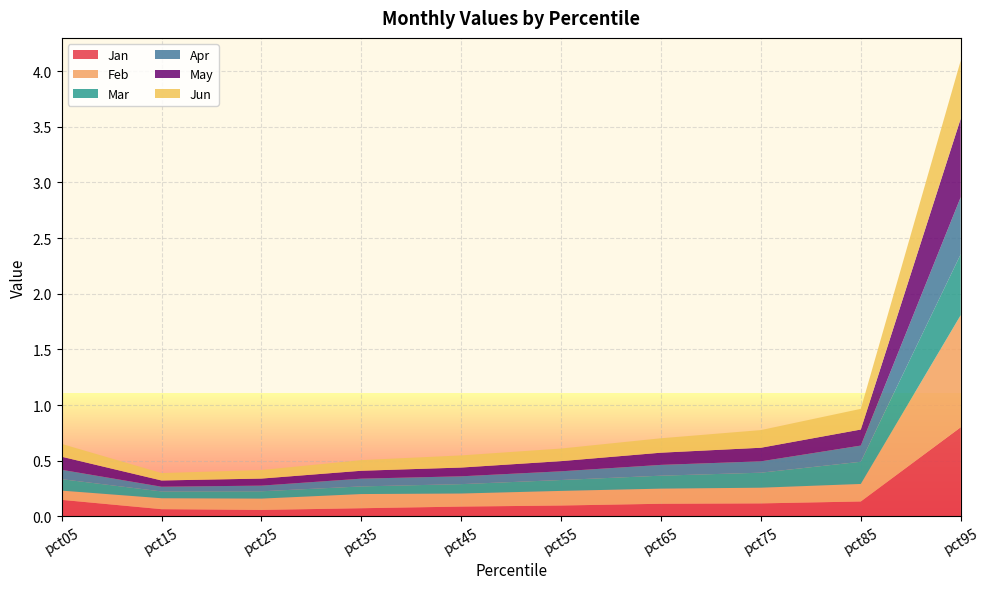

Reading right to left, extract all data points from this chart.

Jan: 0.8	0.1	0.1	0.1	0.1	0.1	0.1	0.1	0.1	0.1
Feb: 1.0	0.2	0.1	0.1	0.1	0.1	0.1	0.1	0.1	0.1
Mar: 0.5	0.2	0.1	0.1	0.1	0.1	0.1	0.1	0.1	0.1
Apr: 0.5	0.1	0.1	0.1	0.1	0.1	0.1	0.1	0.0	0.1
May: 0.7	0.1	0.1	0.1	0.1	0.1	0.1	0.1	0.1	0.1
Jun: 0.5	0.2	0.2	0.1	0.1	0.1	0.1	0.1	0.1	0.1